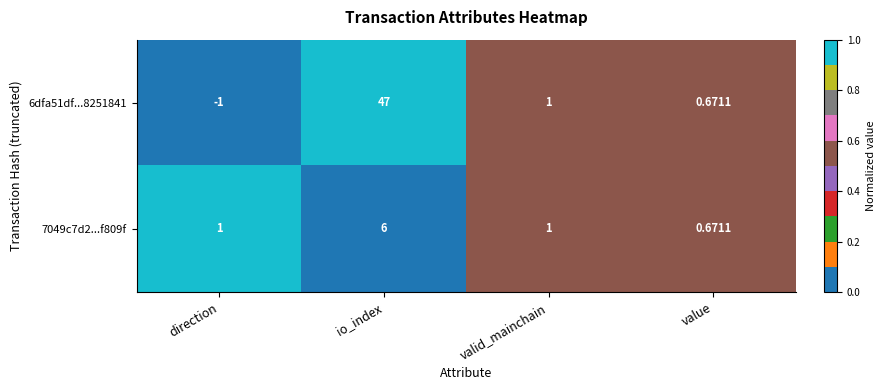

Is the value of 6dfa51df...8251841 at io_index greater than the value of 7049c7d2...f809f at valid_mainchain?

Yes